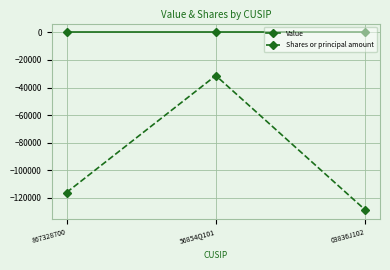

Reading left to right, transcribe all the data shown in this chart.

Value: 867328700=0	56854Q101=0	03836J102=0
Shares or principal amount: 867328700=-116246	56854Q101=-31330	03836J102=-128770